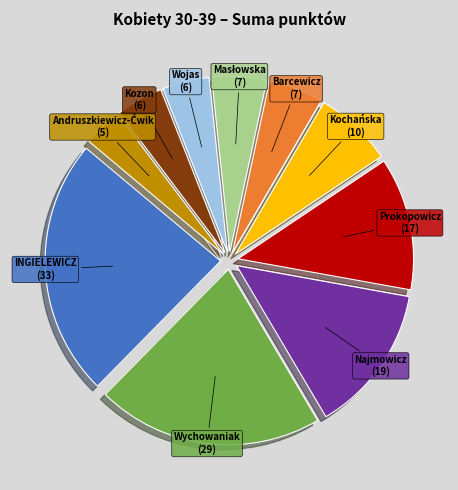

How many slices are in this pie chart?

10